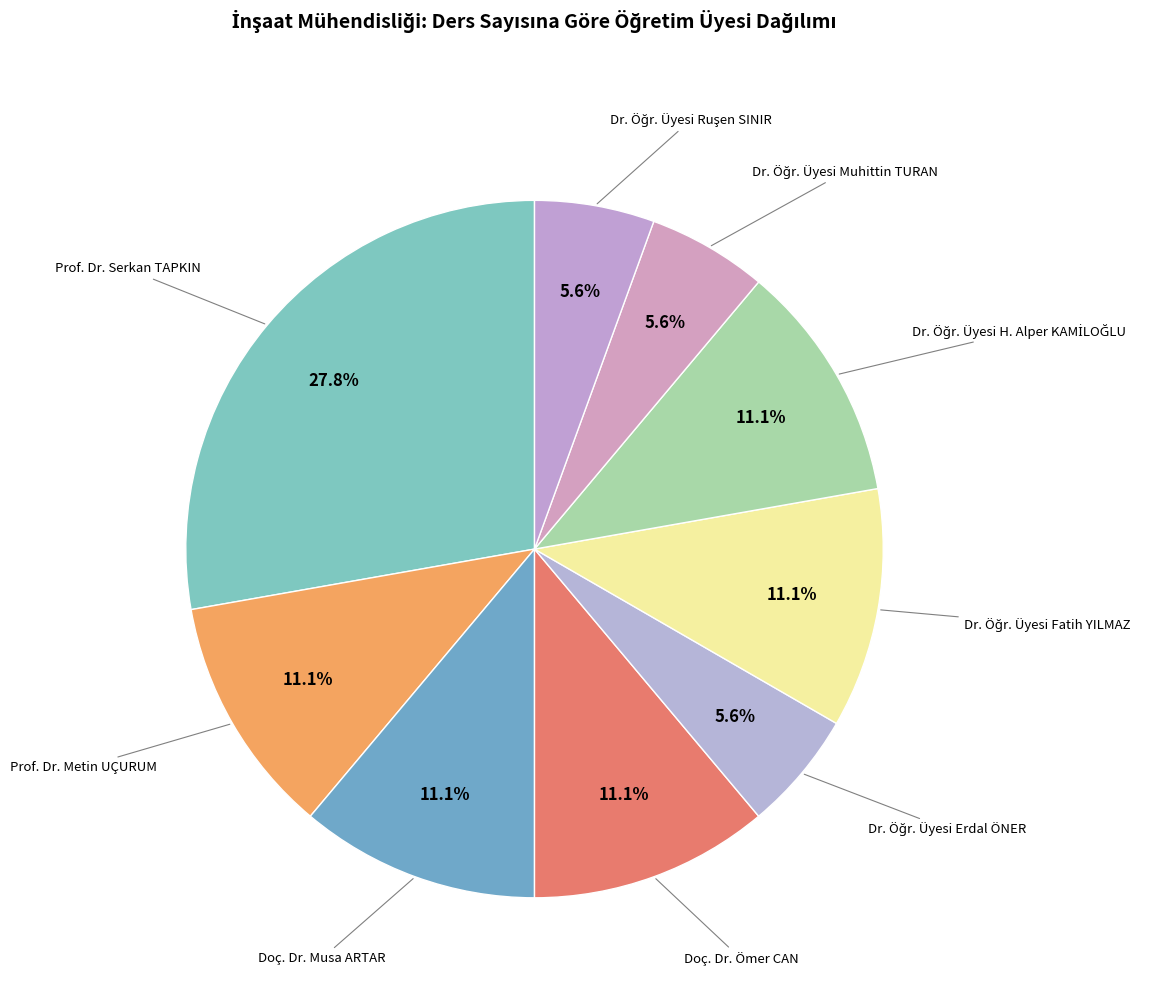

How many segments does this pie chart have?

9